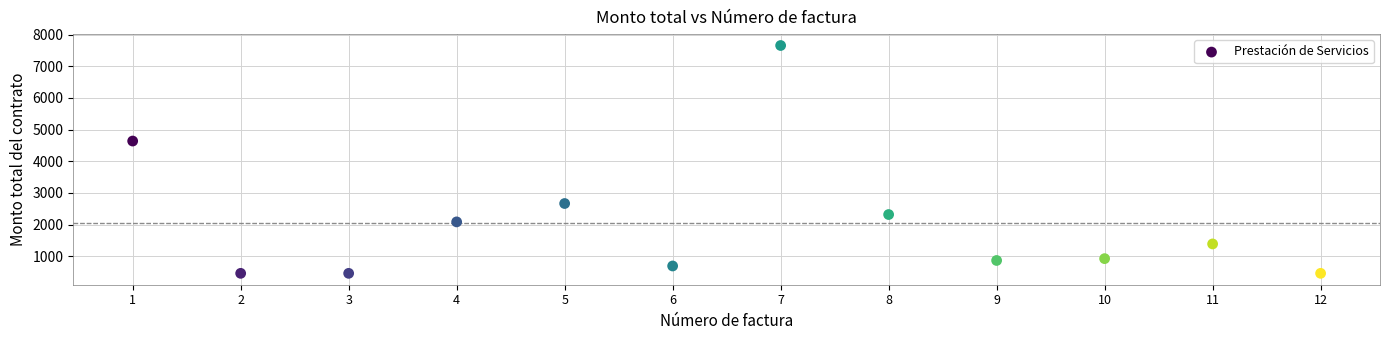

What is the average X value?

6